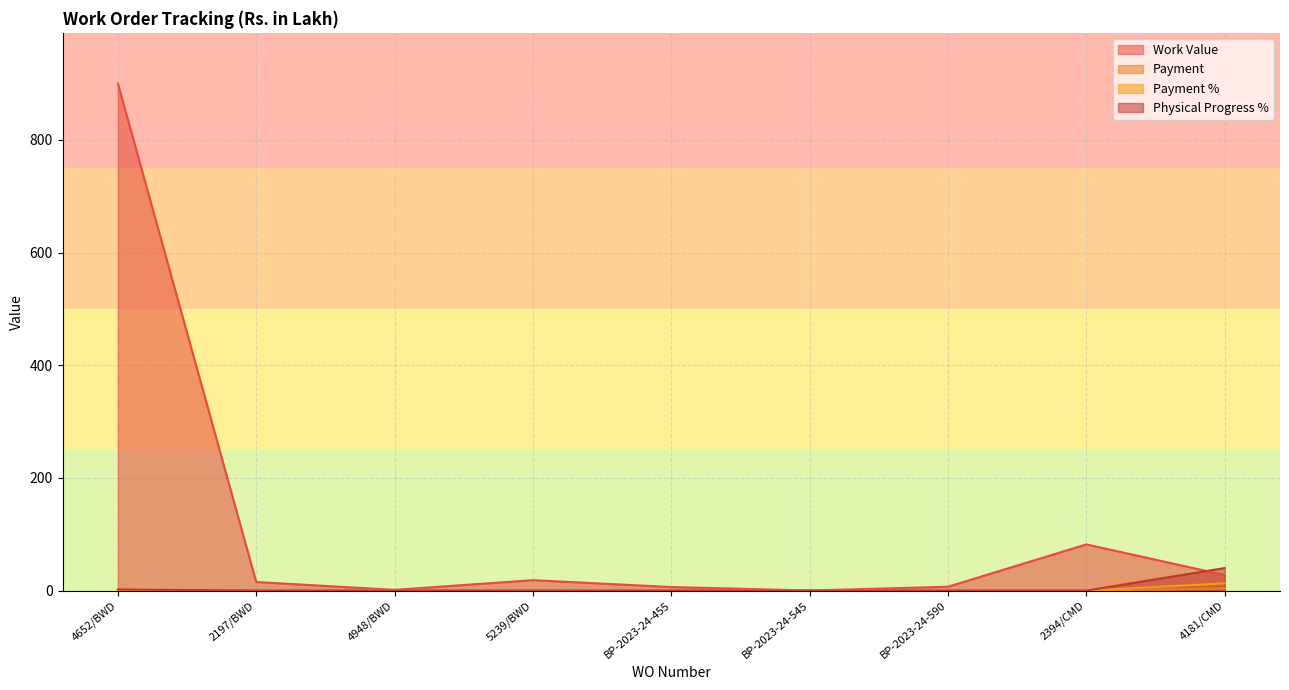

List the labels in order of Payment % value, smallest first.

4652/BWD, 2197/BWD, 4948/BWD, 5239/BWD, BP-2023-24-455, BP-2023-24-545, BP-2023-24-590, 2394/CMD, 4181/CMD